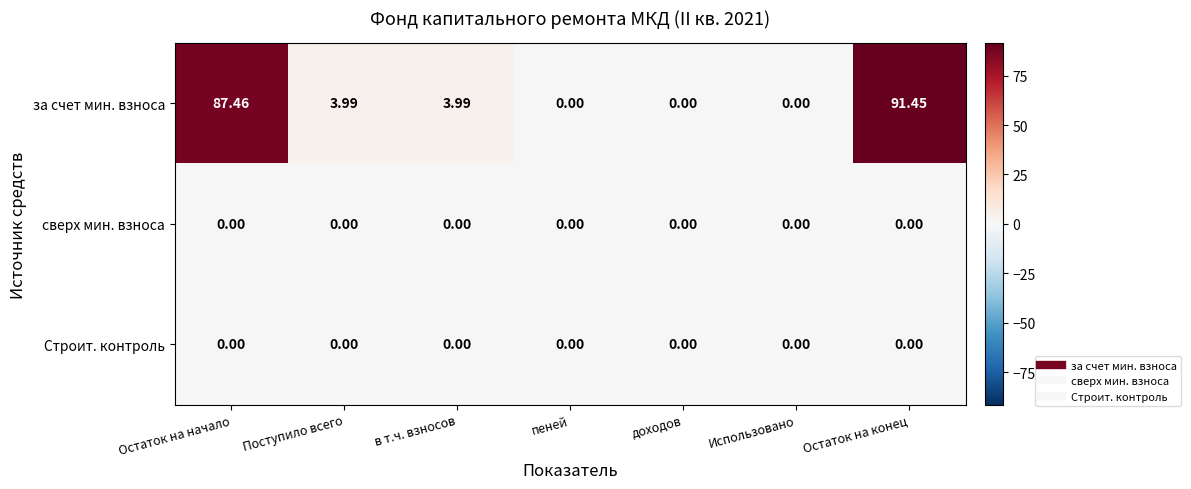

How many positive values does the за счет мин. взноса series have?

4